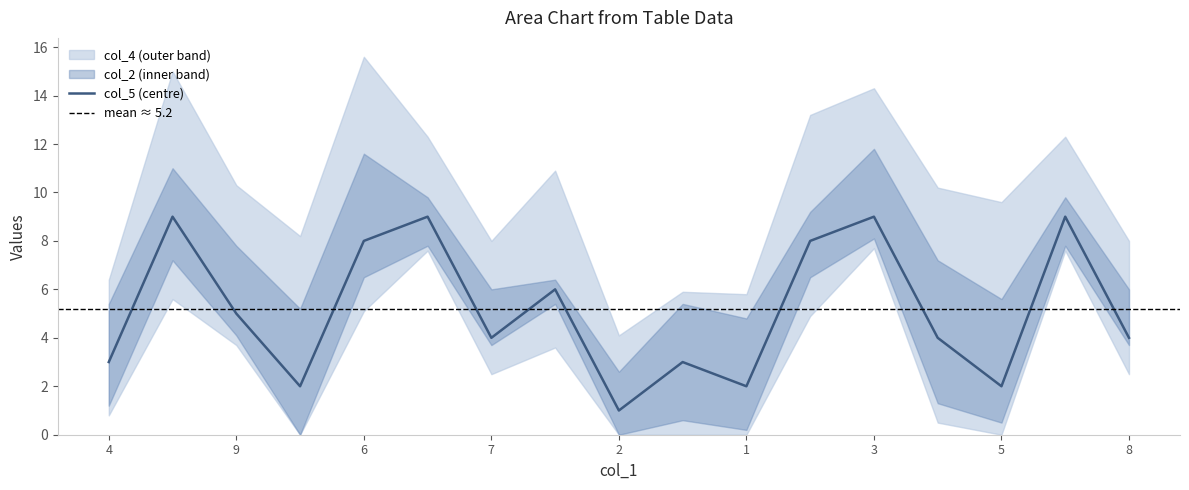

Is it true that col_5 (centre) equals 4 at 7?

True